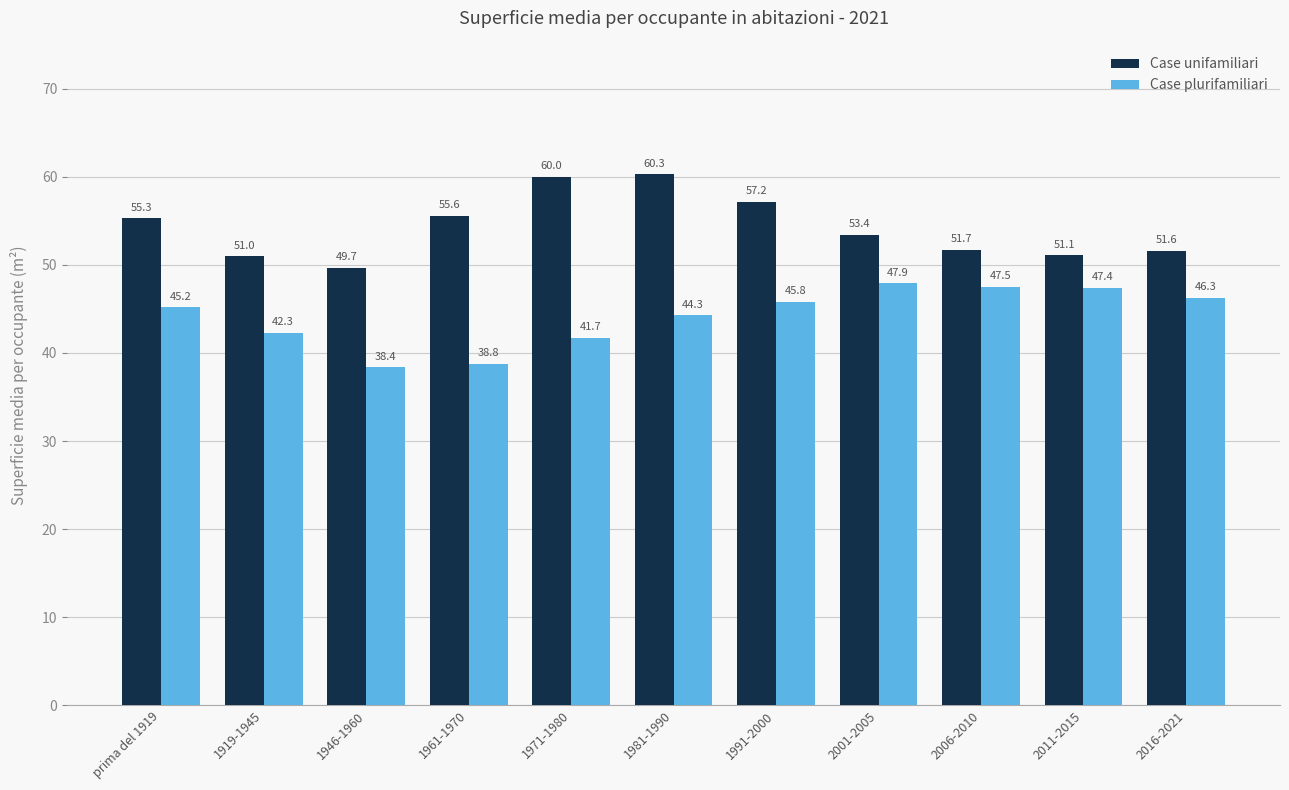

What is the difference between the highest and lowest values at 2001-2005?

5.5